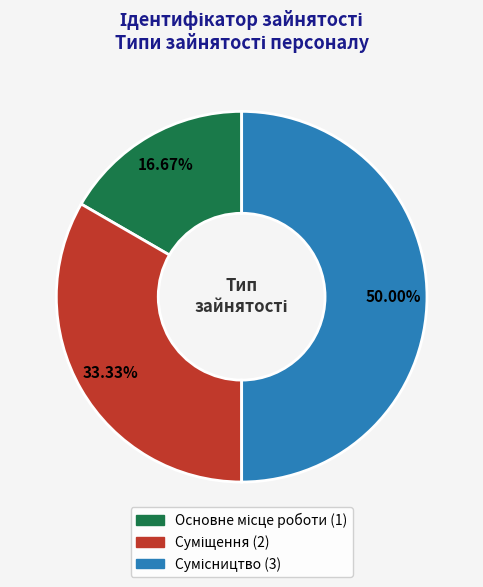

Which slice is the smallest?

Основне місце роботи